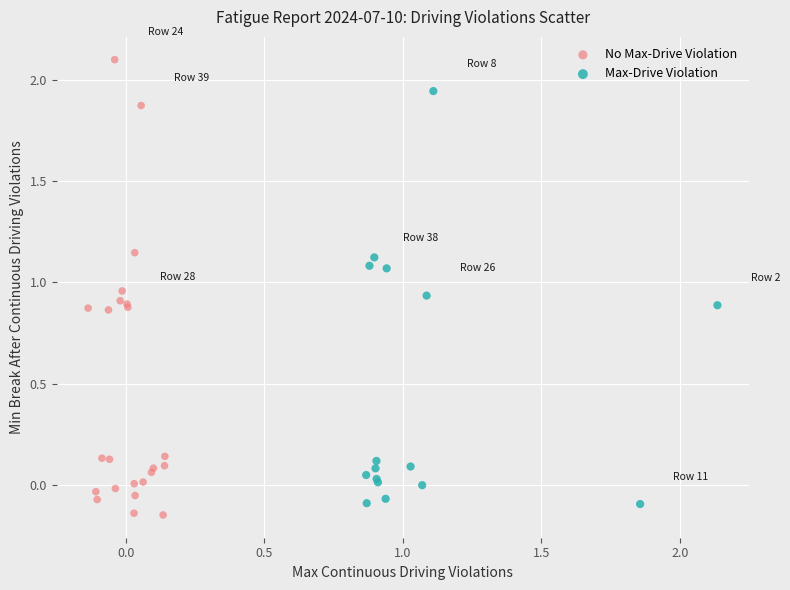

Which series contains the lowest Y value?

No Max-Drive Violation